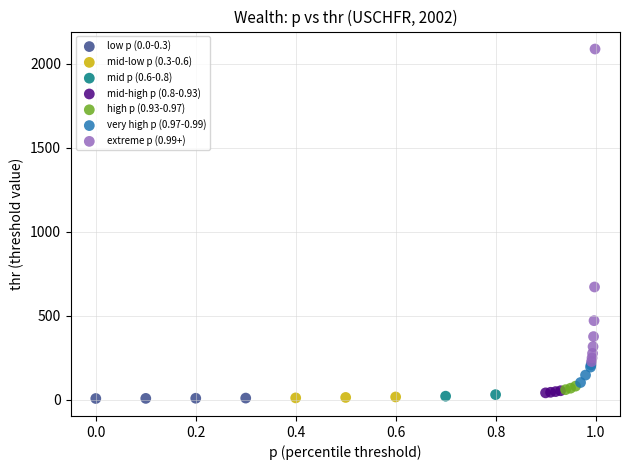

What are all the series names shown in the legend?

low p (0.0-0.3), mid-low p (0.3-0.6), mid p (0.6-0.8), mid-high p (0.8-0.93), high p (0.93-0.97), very high p (0.97-0.99), extreme p (0.99+)